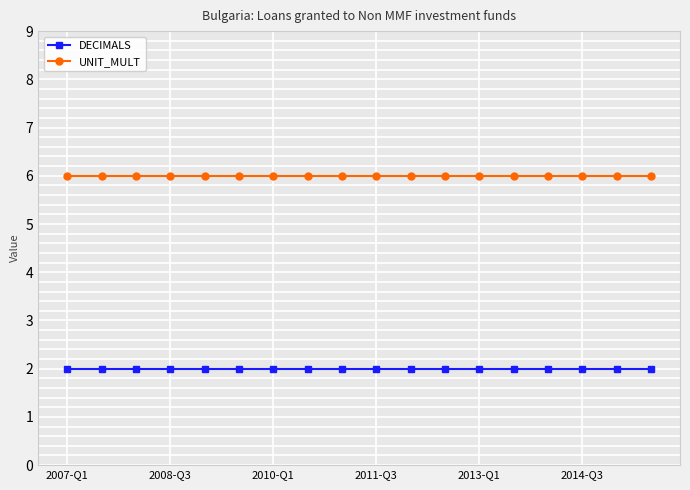

What is the value of the DECIMALS point at the 4th from the left?

2